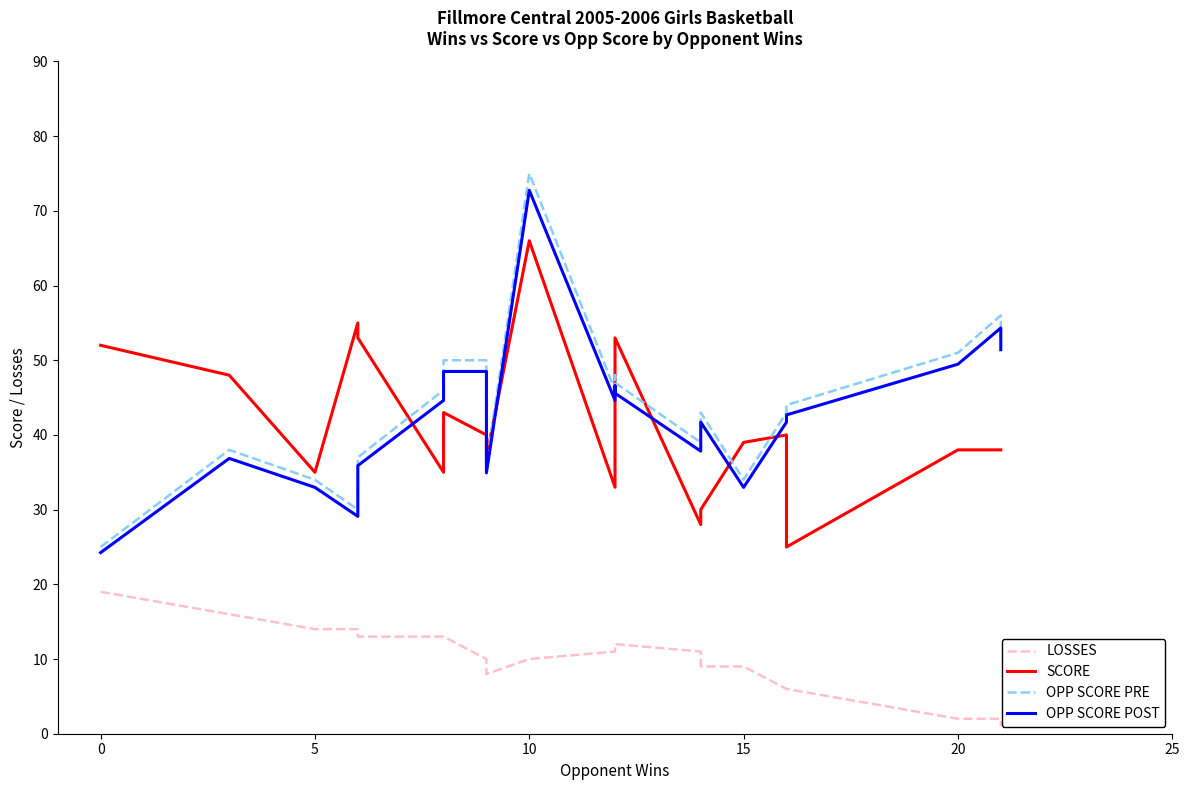

In SCORE, how many points are higher than both neighbors (excluding endpoints)?

5